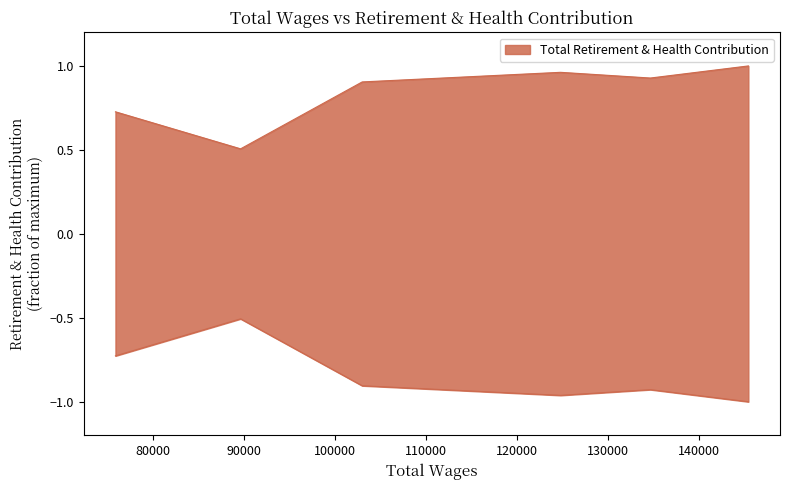

Between 134631.0 and 75923.0, which is larger?

134631.0